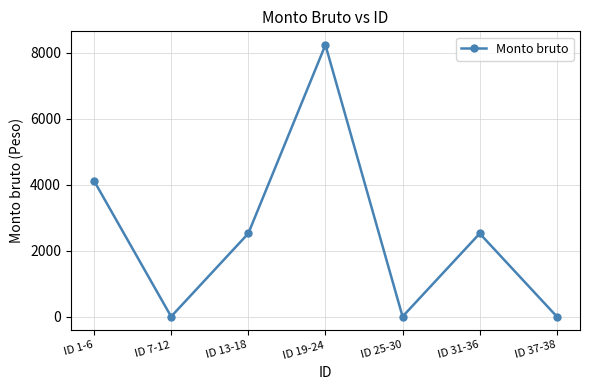

What is the change in value from ID 7-12 to ID 31-36?

+2520